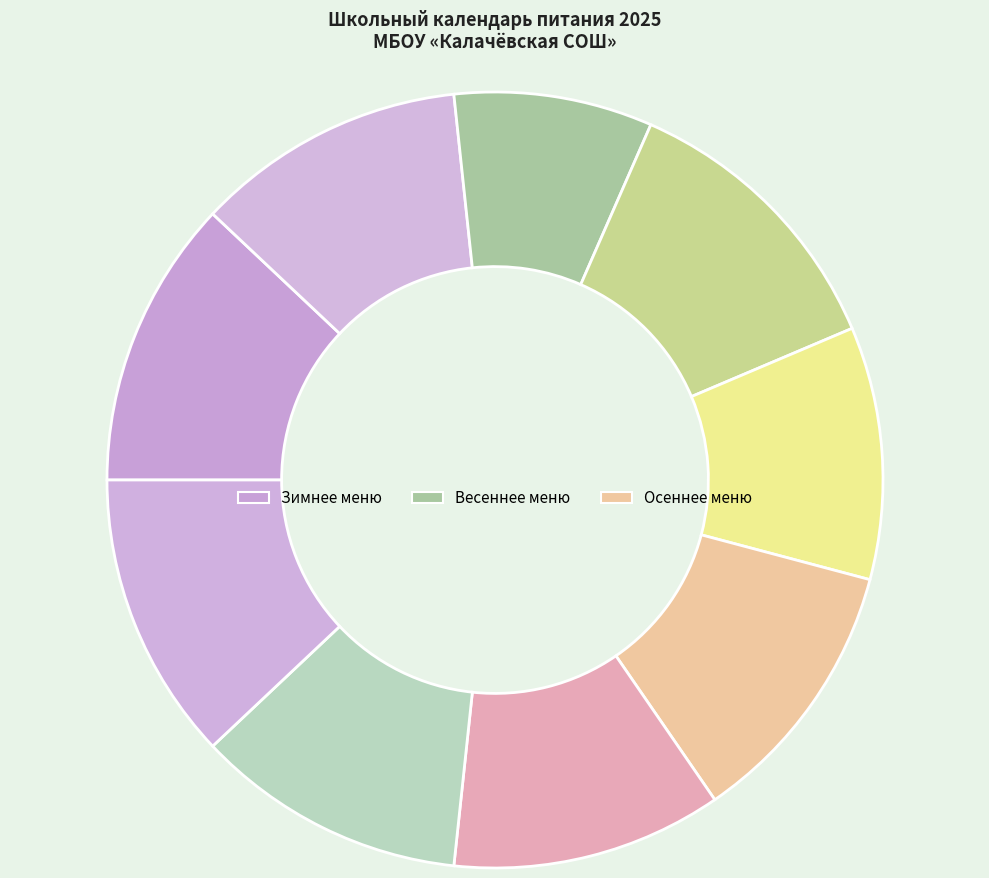

Rank the categories by value from highest to lowest.

январь, апрель, декабрь, февраль, сентябрь, октябрь, ноябрь, май, март